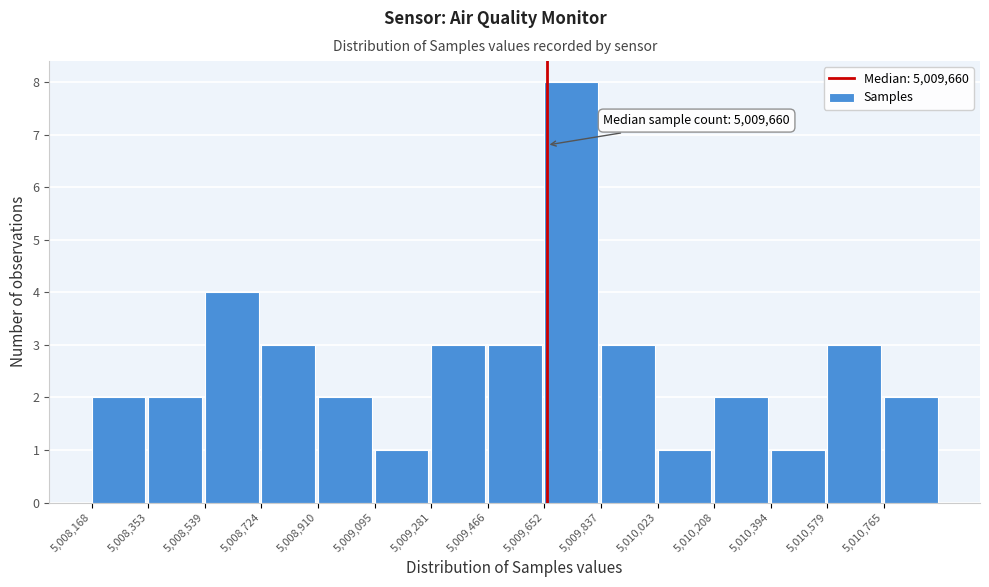

Over which range of the x-axis is the bar tallest?

5009660 to 5009840